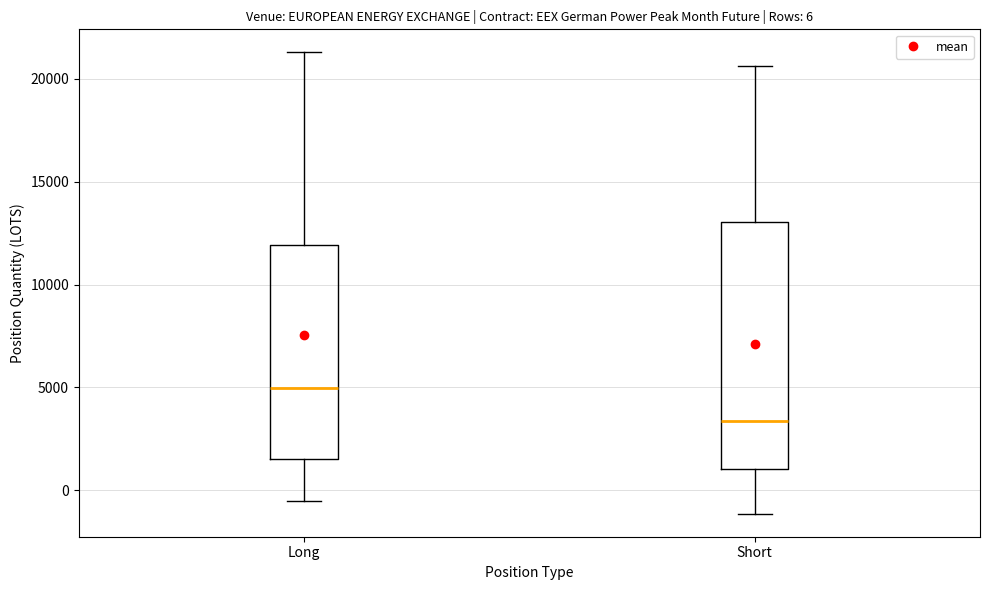

Which box has the lowest median line?

Short